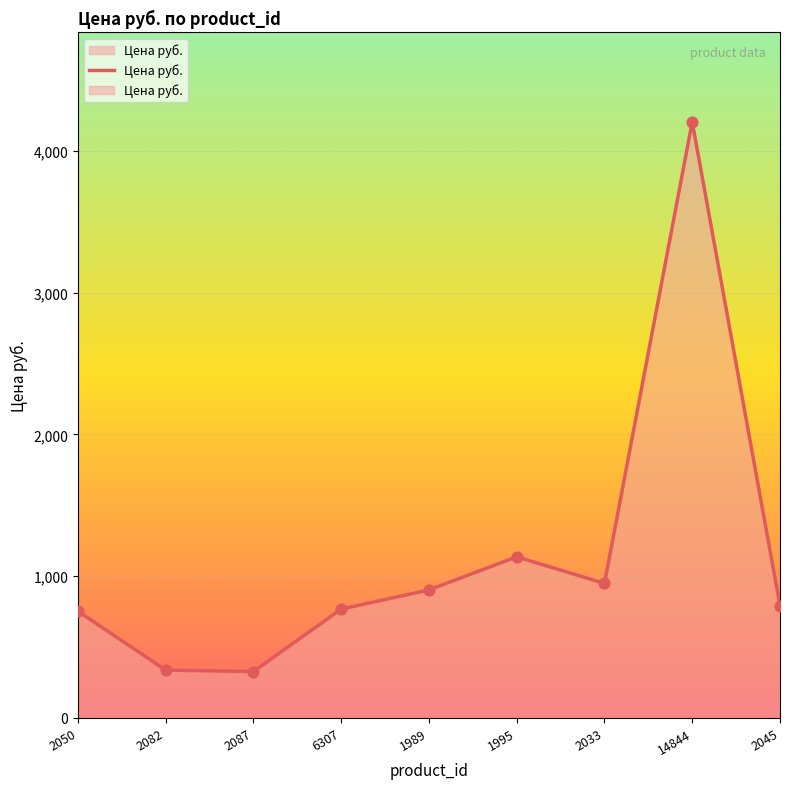

Between 2082 and 2087, which is larger?

2082